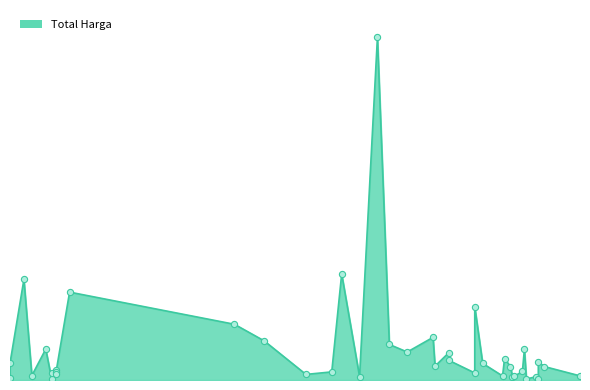

What is the ratio of the value at 2022-11-16 to the value at 2022-11-21?

0.3